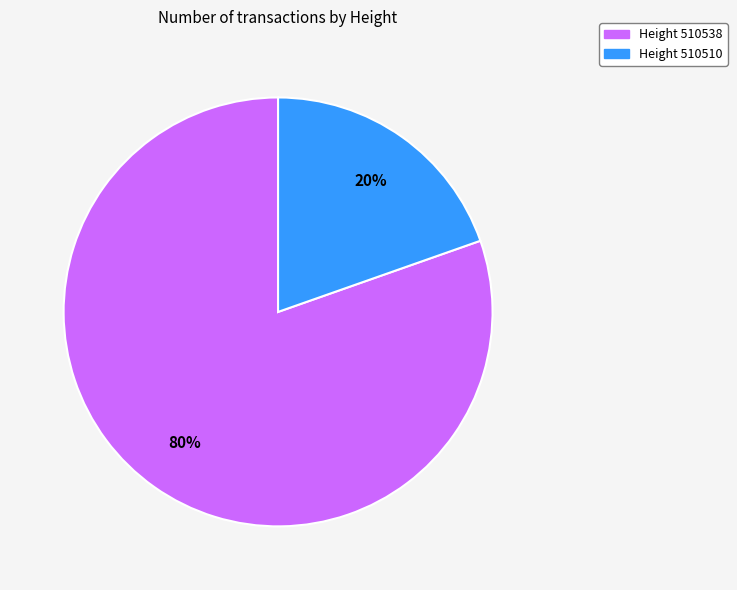

To the nearest percent, what is the average slice percentage?

50%